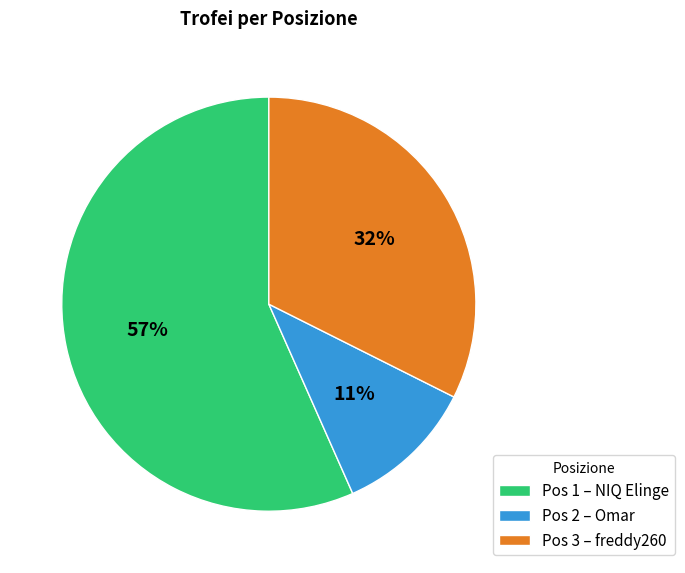

Does any single category account for the majority?

Yes